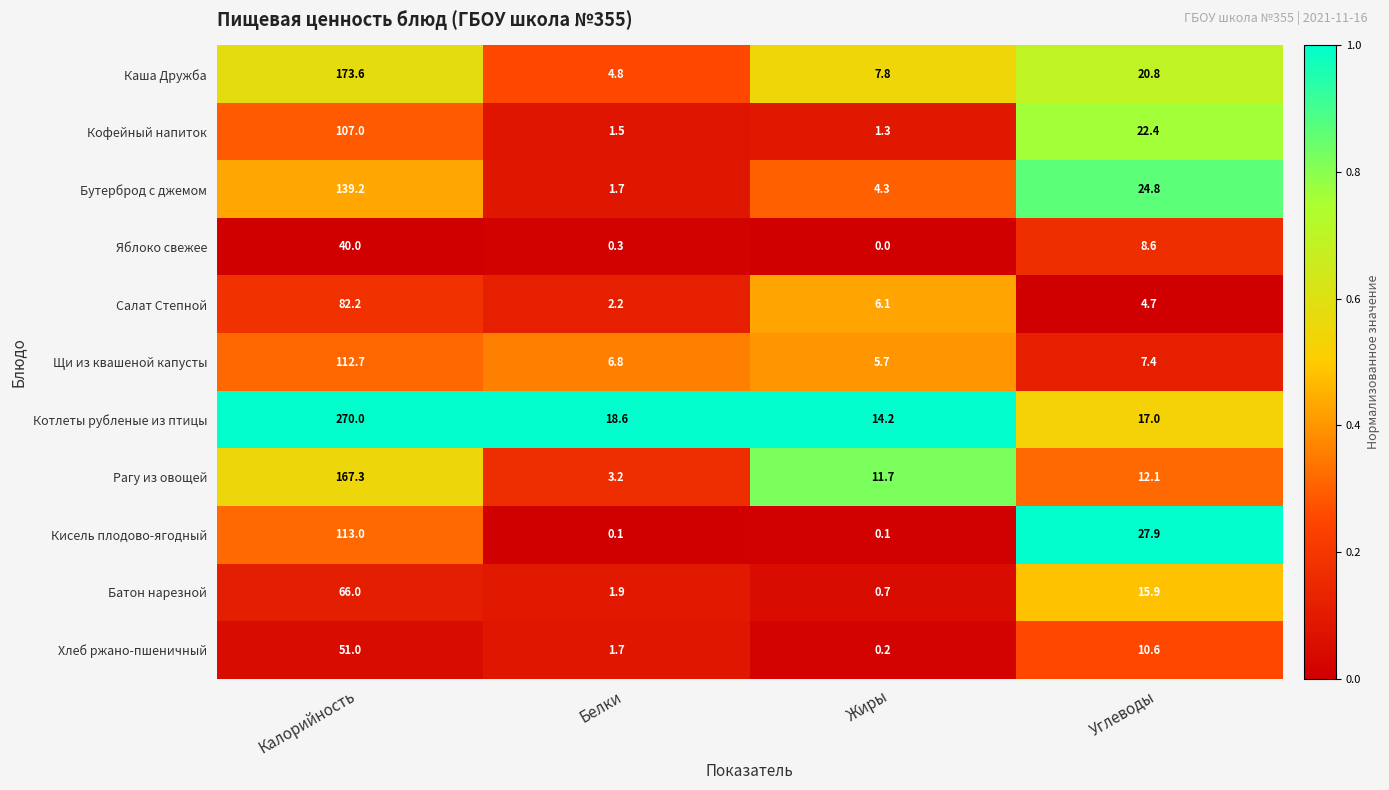

What is the maximum value shown in the chart?

270.0